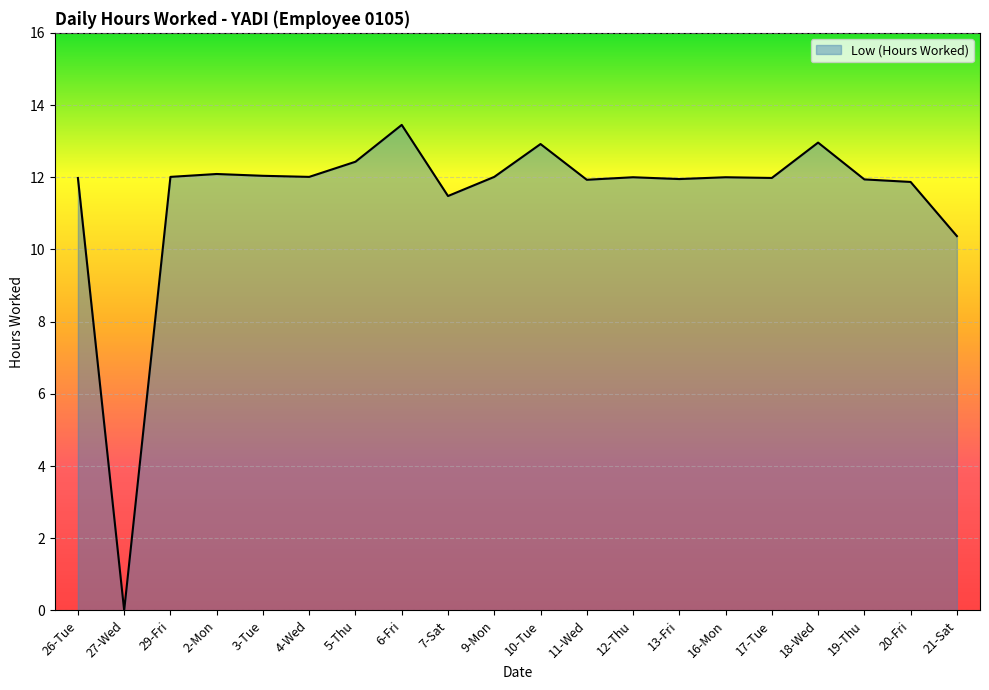

What is the change in value from 29-Fri to 7-Sat?

-0.5